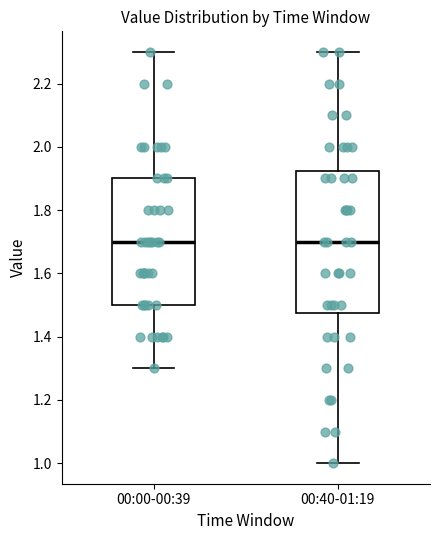

Reading left to right, transcribe this box plot: for each box, give where its median line is, the range the box spans, and where its two whiskers end, as read against the y-axis. The values are not printed on the chart, so give them approximately, as read against the axis.

00:00-00:39: median 1.70, box 1.50 to 1.90, whiskers 1.30 to 2.30
00:40-01:19: median 1.70, box 1.48 to 1.92, whiskers 1.00 to 2.30